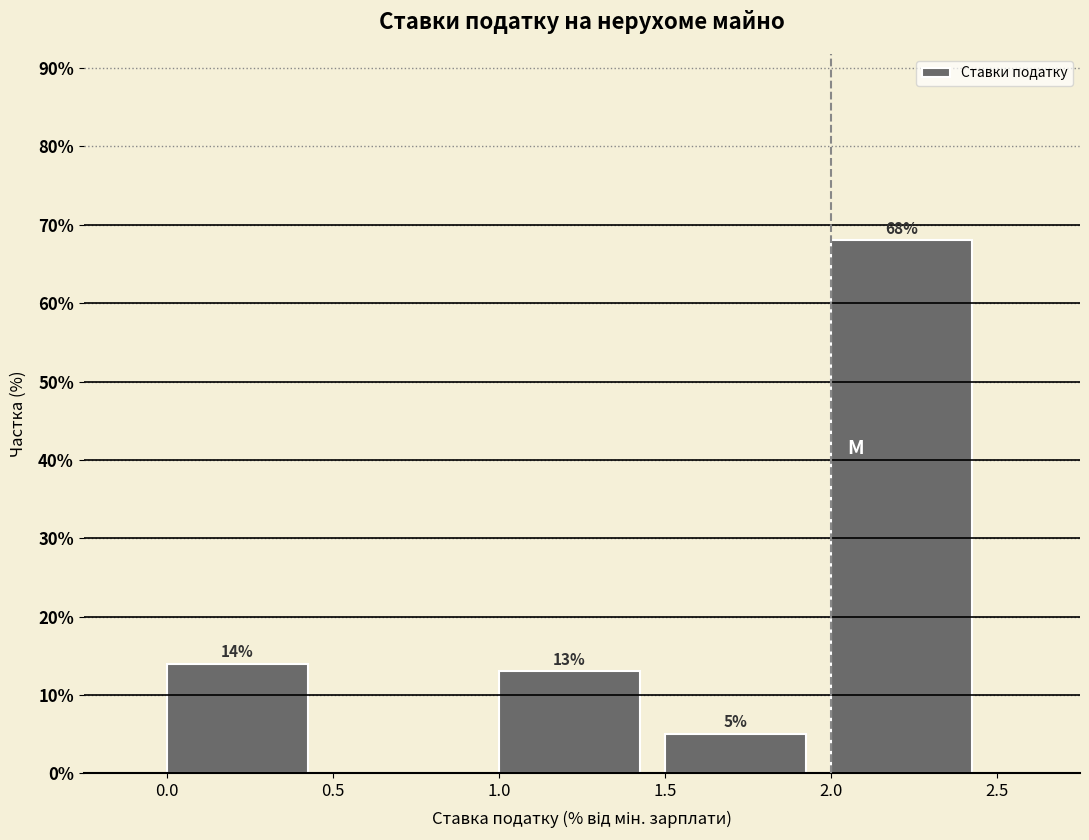

Over which range of the x-axis is the bar tallest?

2.0 to 2.5